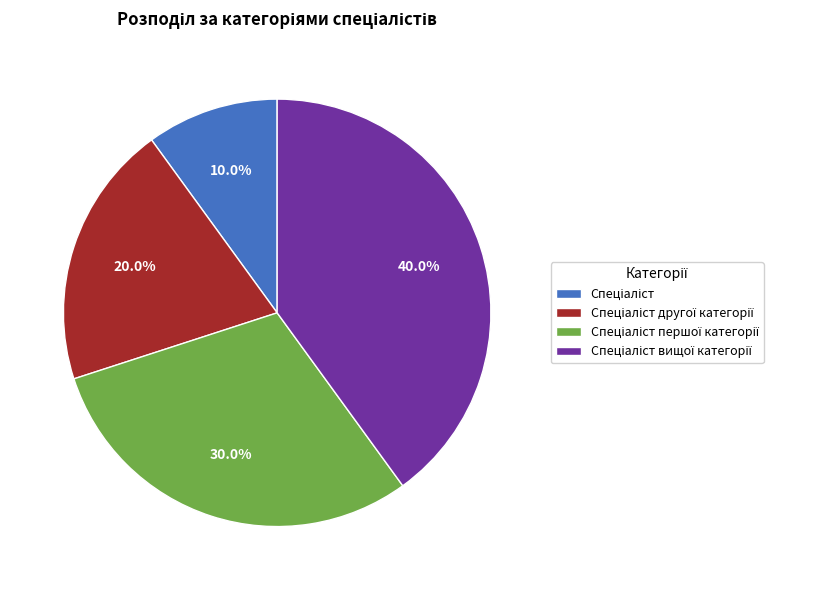

Is there any slice that represents more than half of the pie?

No